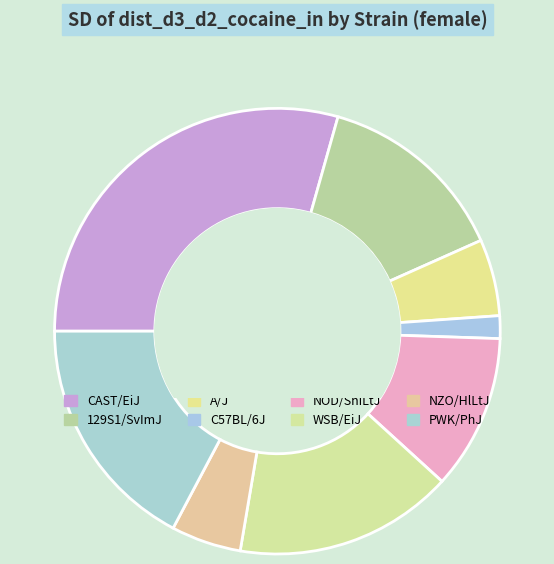

To the nearest percent, what percentage of the pie is C57BL/6J?

2%